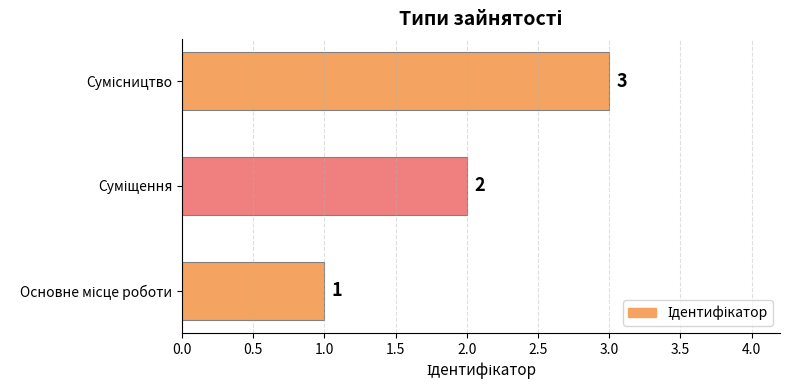

What is the difference between the maximum and minimum values?

2